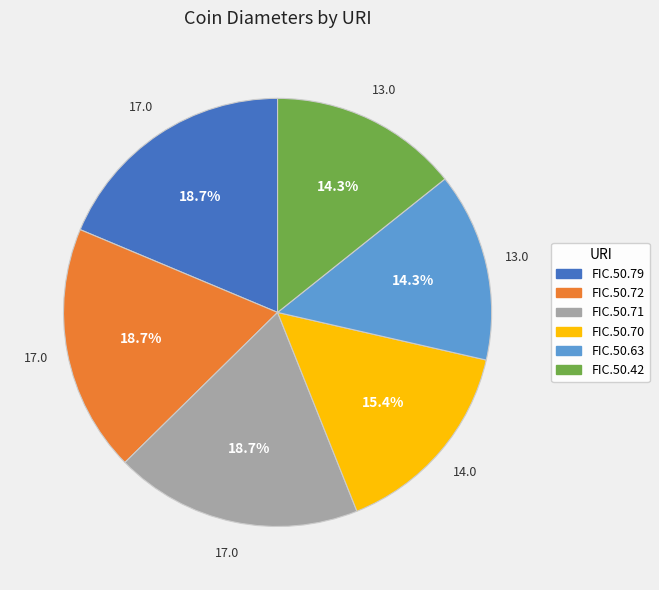

Does FIC.50.63 represent more than half of the total?

No